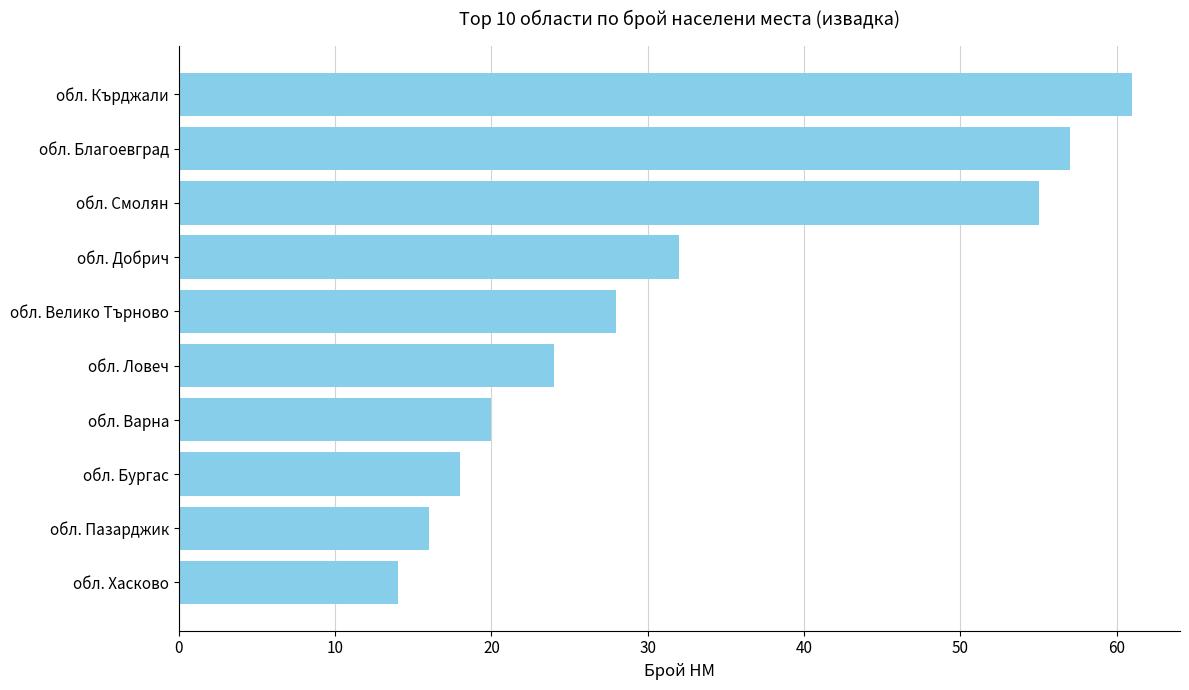

Reading top to bottom, list all the values displayed in this chart.

61	57	55	32	28	24	20	18	16	14